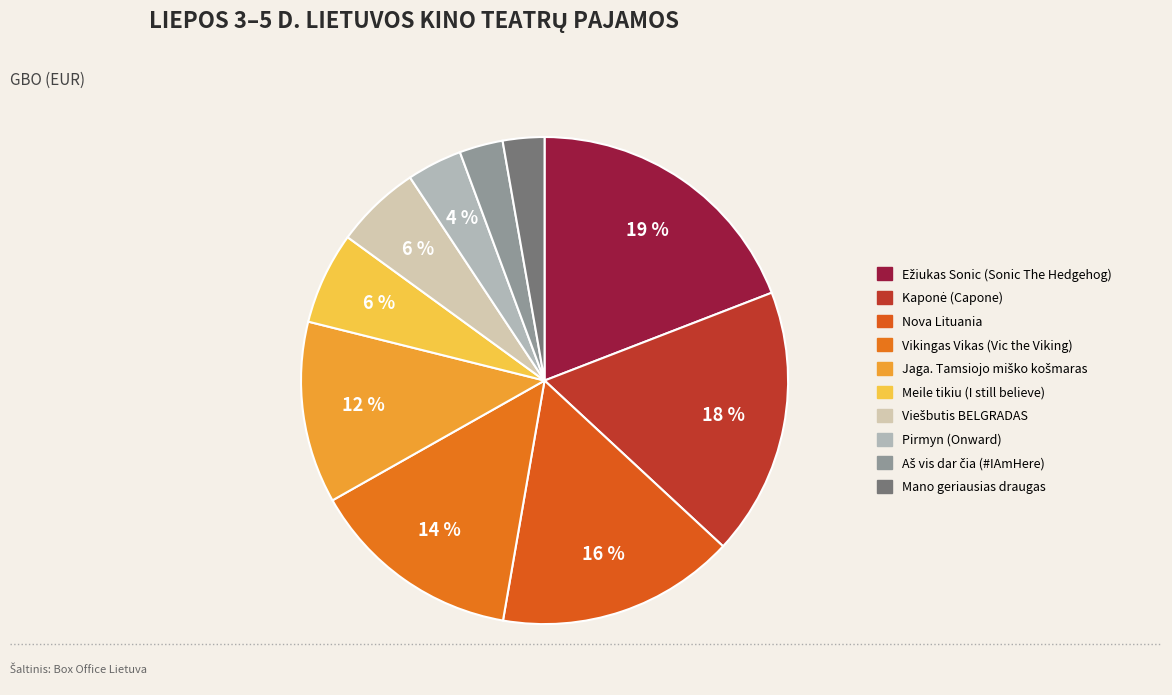

Does any single category account for the majority?

No